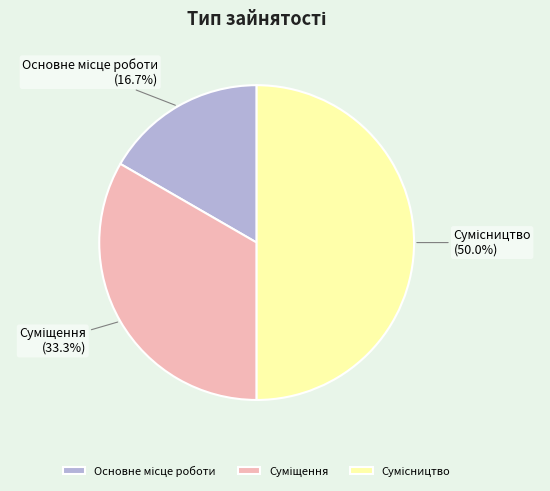

Which slice is the largest?

Сумісництво